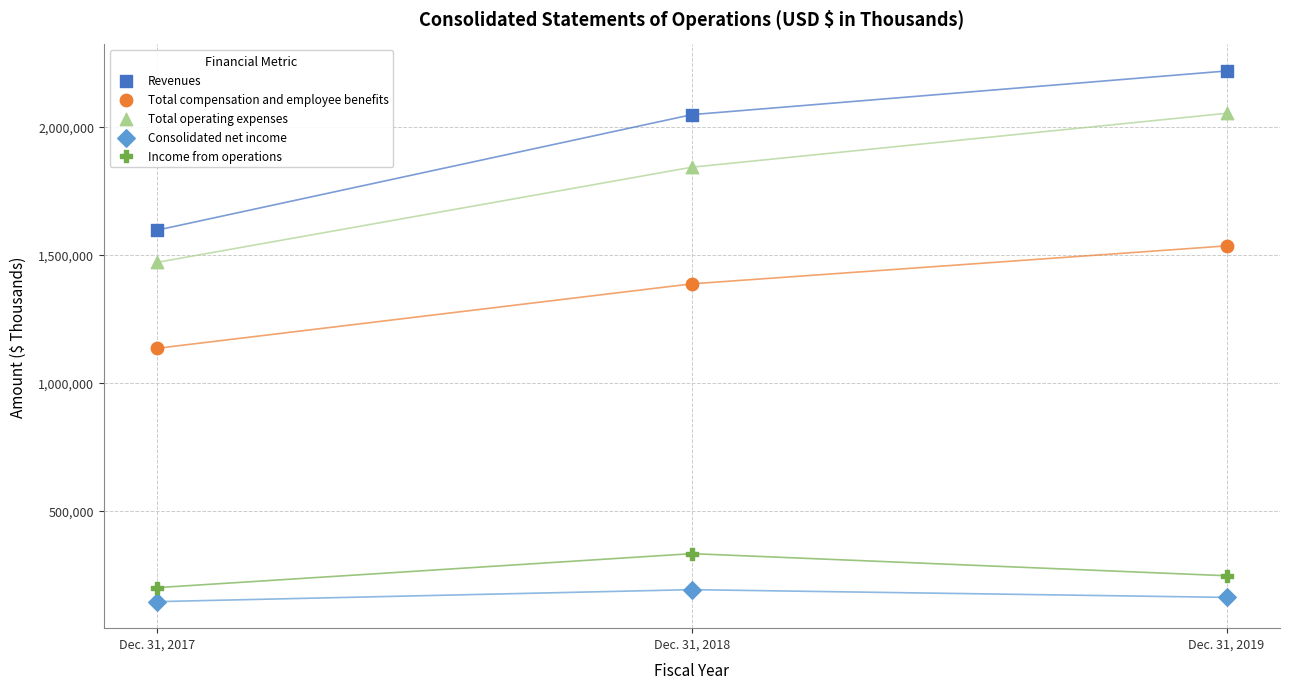

Which series contains the highest Y value?

Revenues